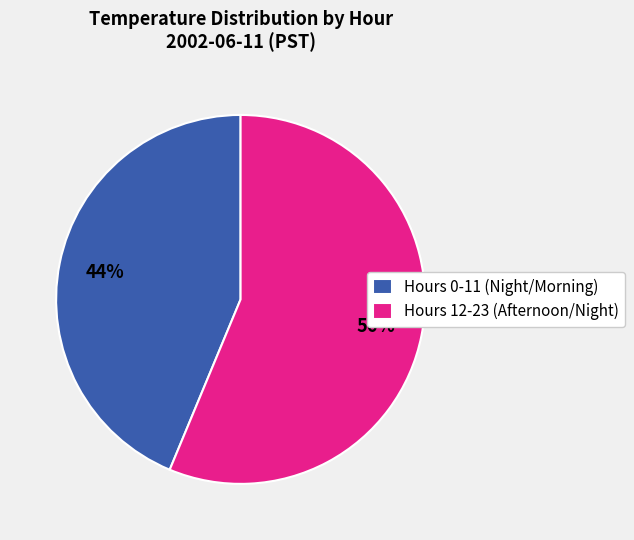

Rank the categories by value from highest to lowest.

Hours 12-23 (Afternoon/Night), Hours 0-11 (Night/Morning)